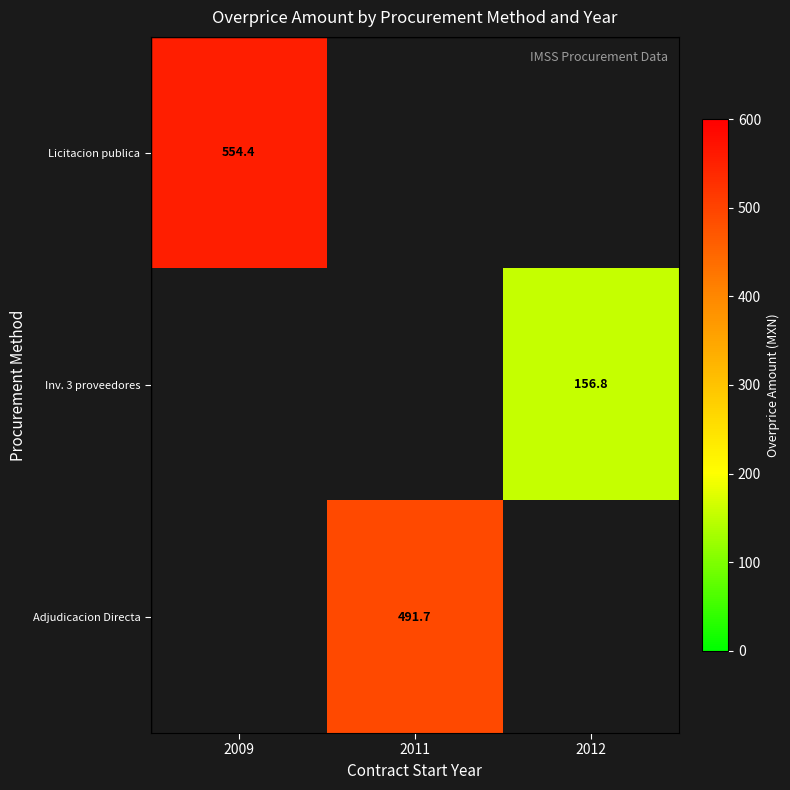

How many series are shown in this chart?

3